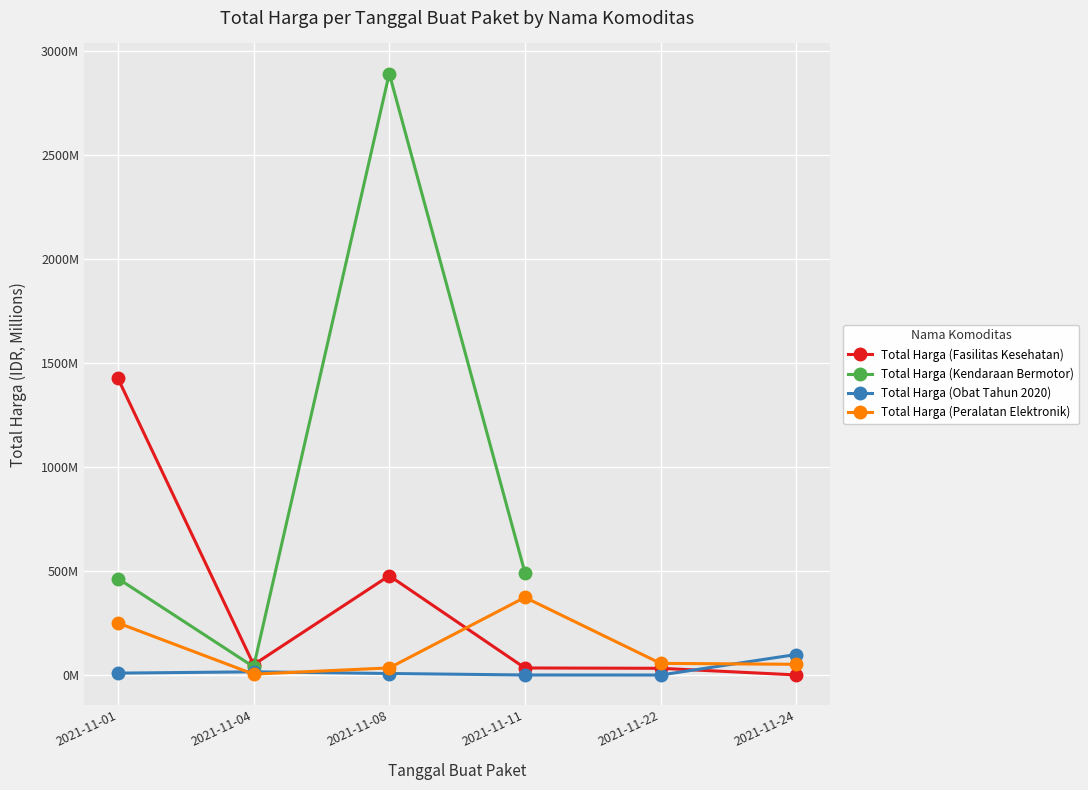

True or false: Total Harga (Obat Tahun 2020) and Total Harga (Kendaraan Bermotor) cross at least once.

False